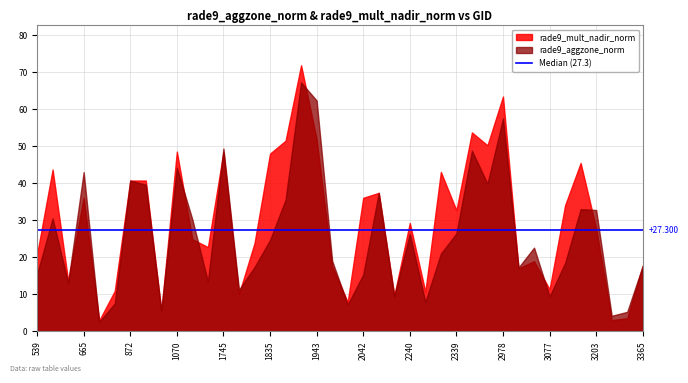

True or false: rade9_mult_nadir_norm and rade9_aggzone_norm intersect in this chart.

True